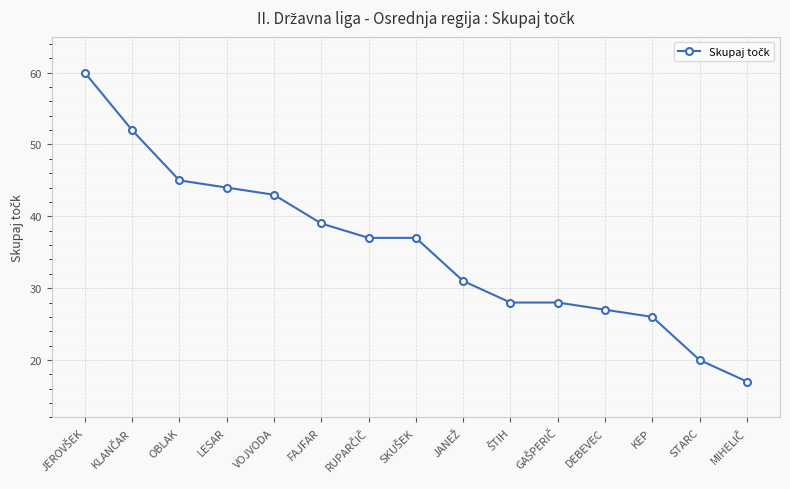

What is the difference between the maximum and minimum values?

43